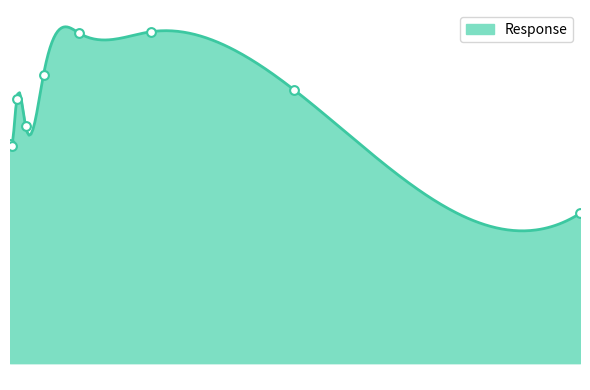

What is the change in value from 0.0078125 to 0.03125?

+22.5